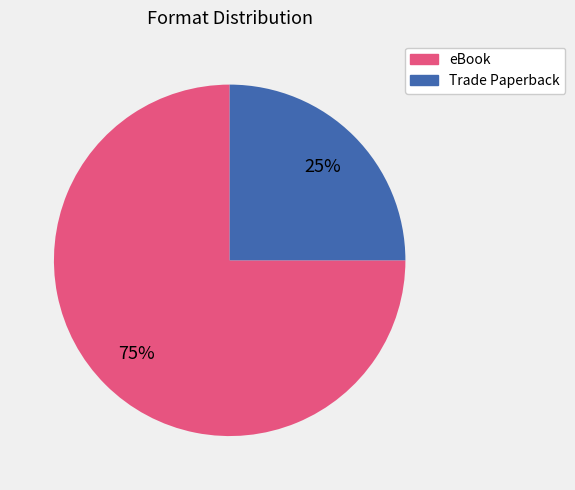

Which slice is the smallest?

Trade Paperback